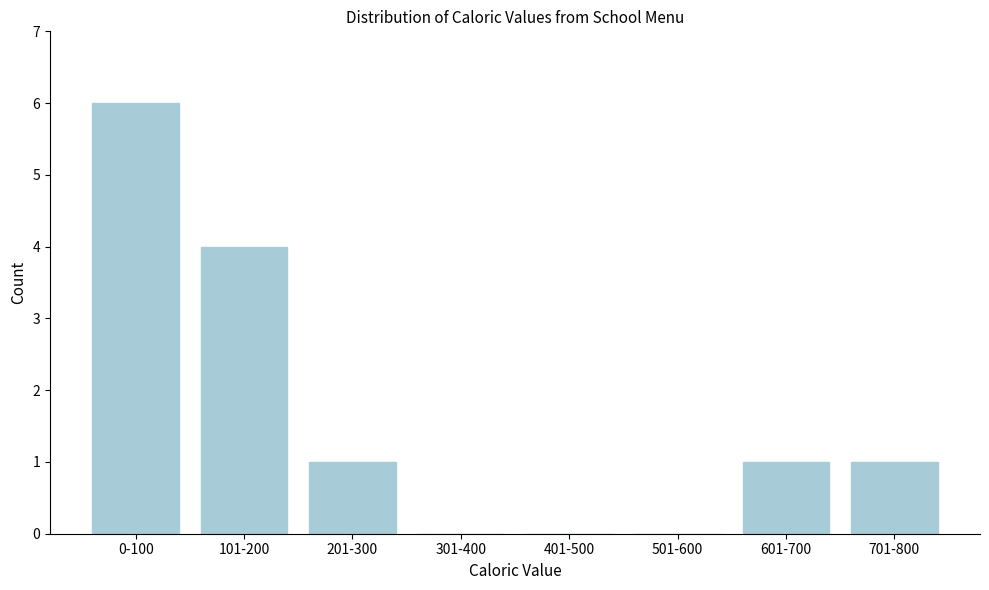

Reading right to left, transcribe all the data shown in this chart.

701-800=1	601-700=1	501-600=0	401-500=0	301-400=0	201-300=1	101-200=4	0-100=6